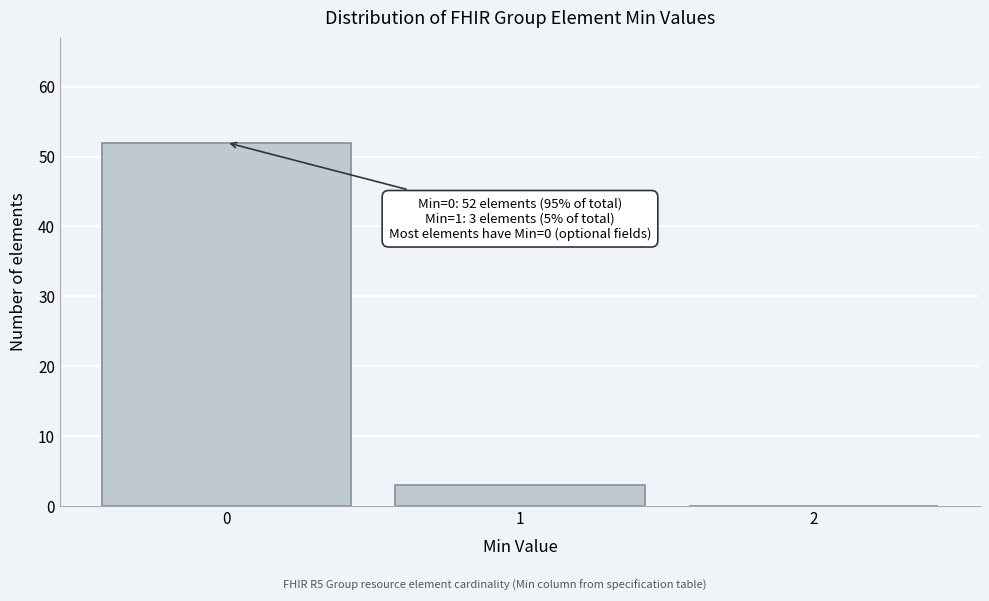

Over which range of the x-axis is the bar tallest?

-0.5 to 0.5